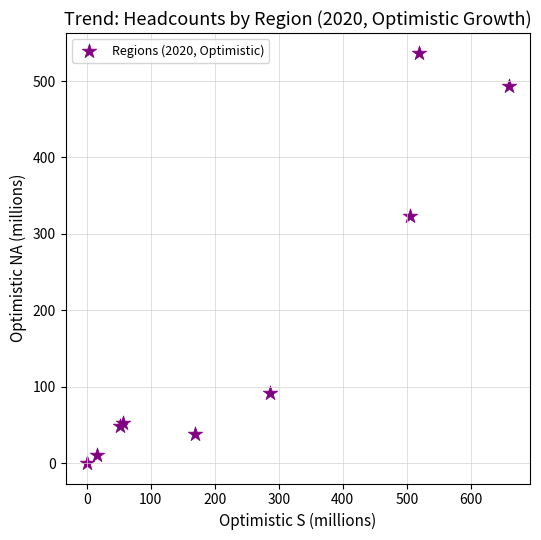

What Y value in the scatter plot is closest to 268?

323.9